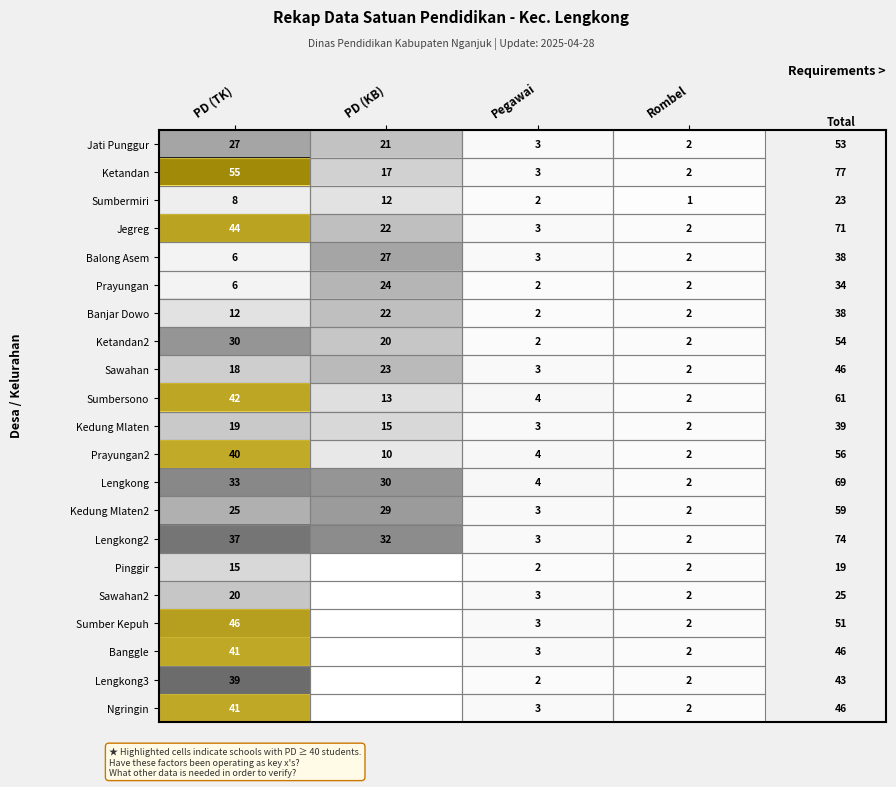

List the labels in order of Ketandan value, largest first.

PD (TK), PD (KB), Pegawai, Rombel